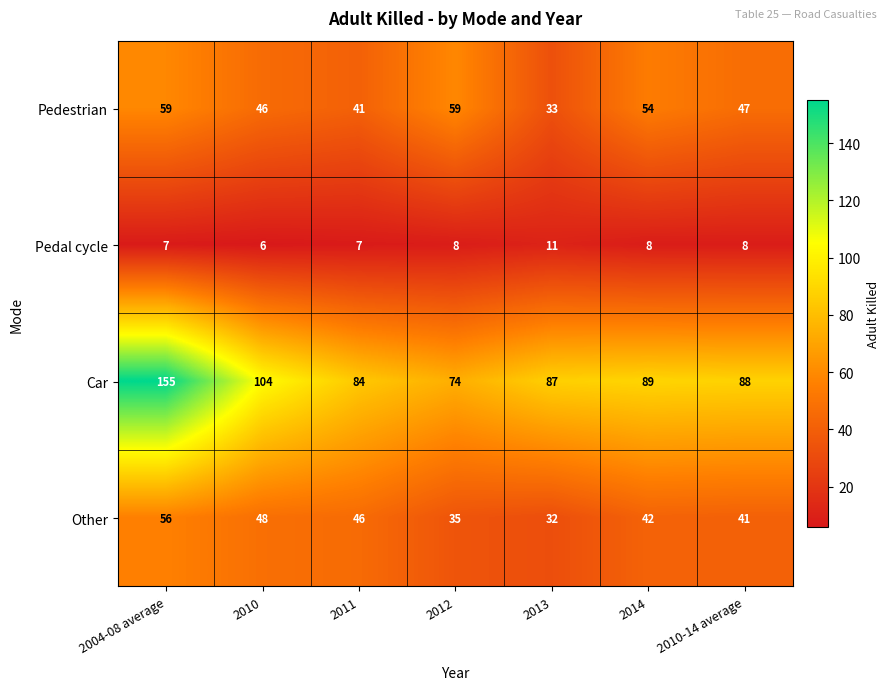

What is the sum of all Pedal cycle values?

55